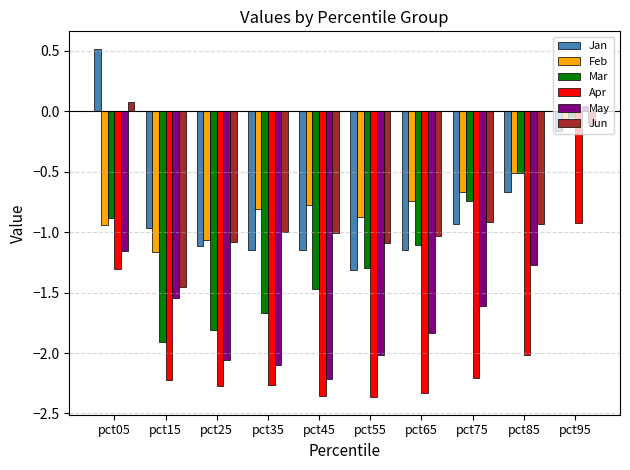

At how many categories does at least one series exceed 0?

2